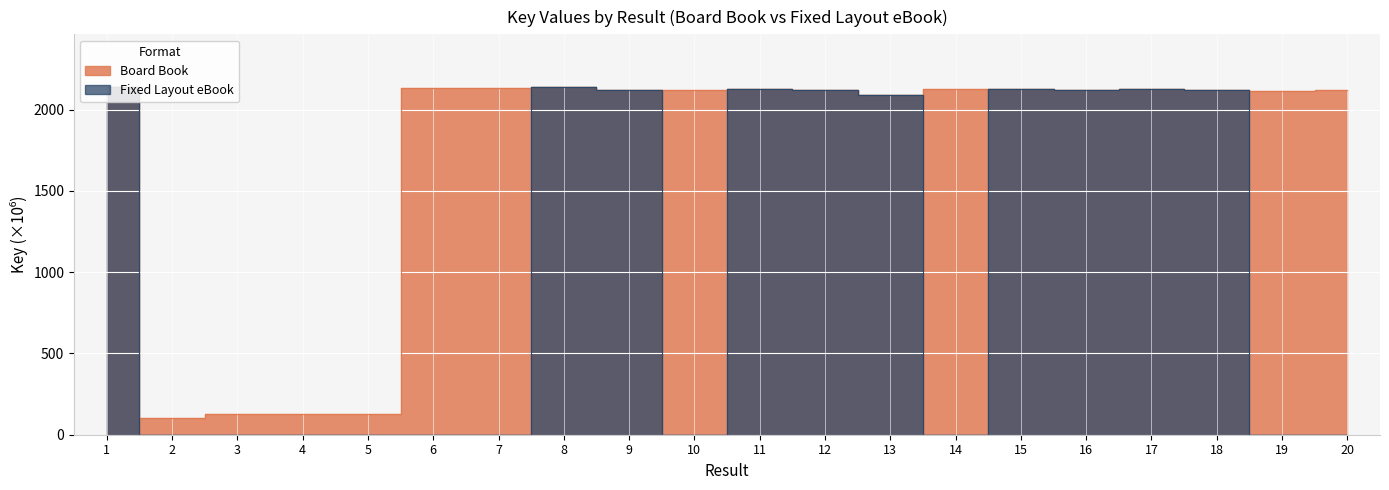

What is the sum of all Board Book values?

34471.3